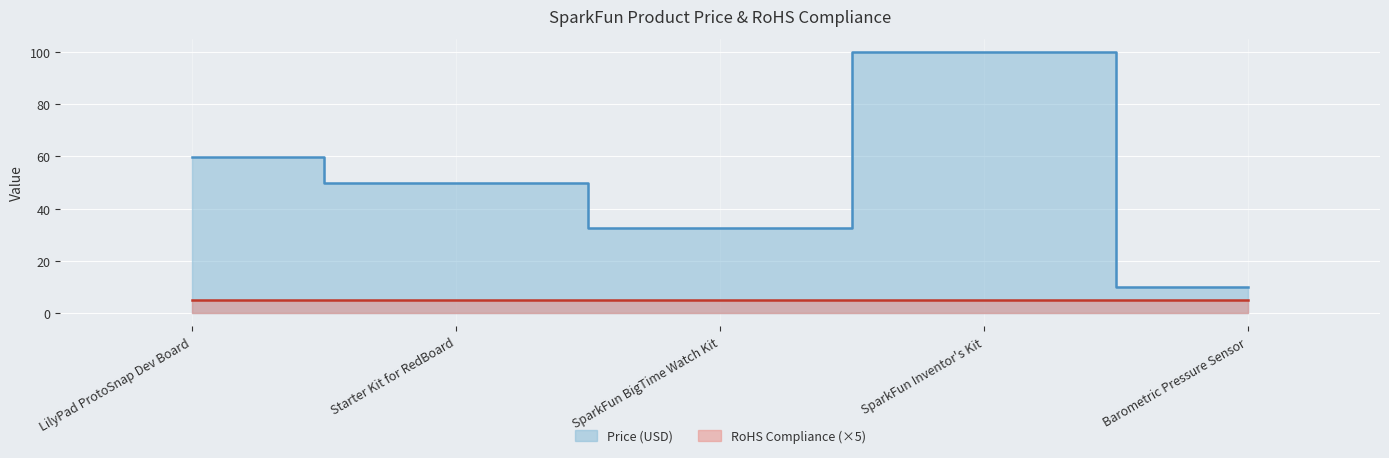

What is the greatest value displayed?

100.0